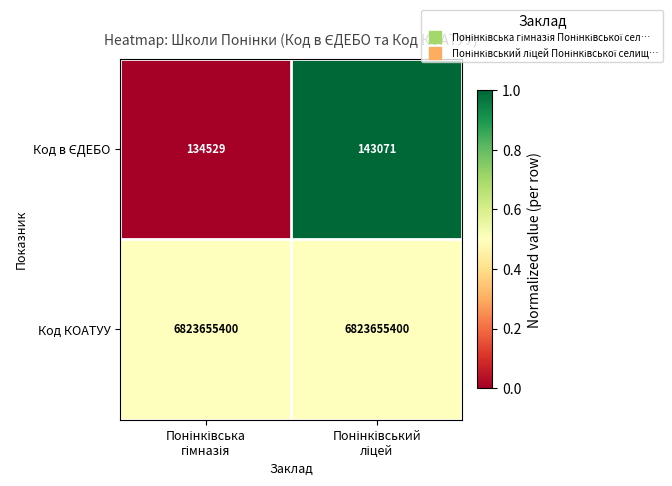

Which series has the largest total across all categories?

Код КОАТУУ